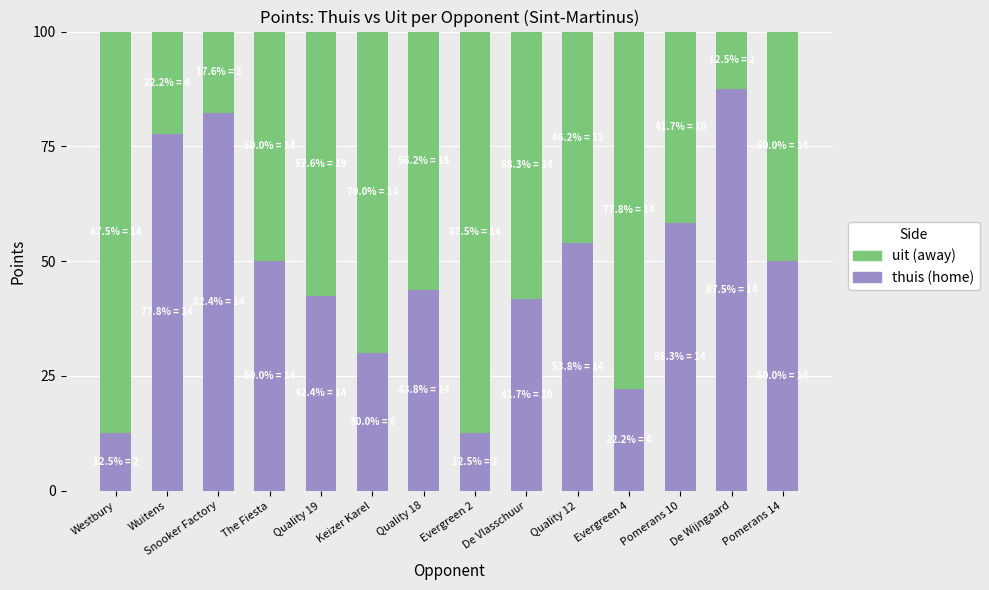

What are all the series names shown in the legend?

uit (away), thuis (home)